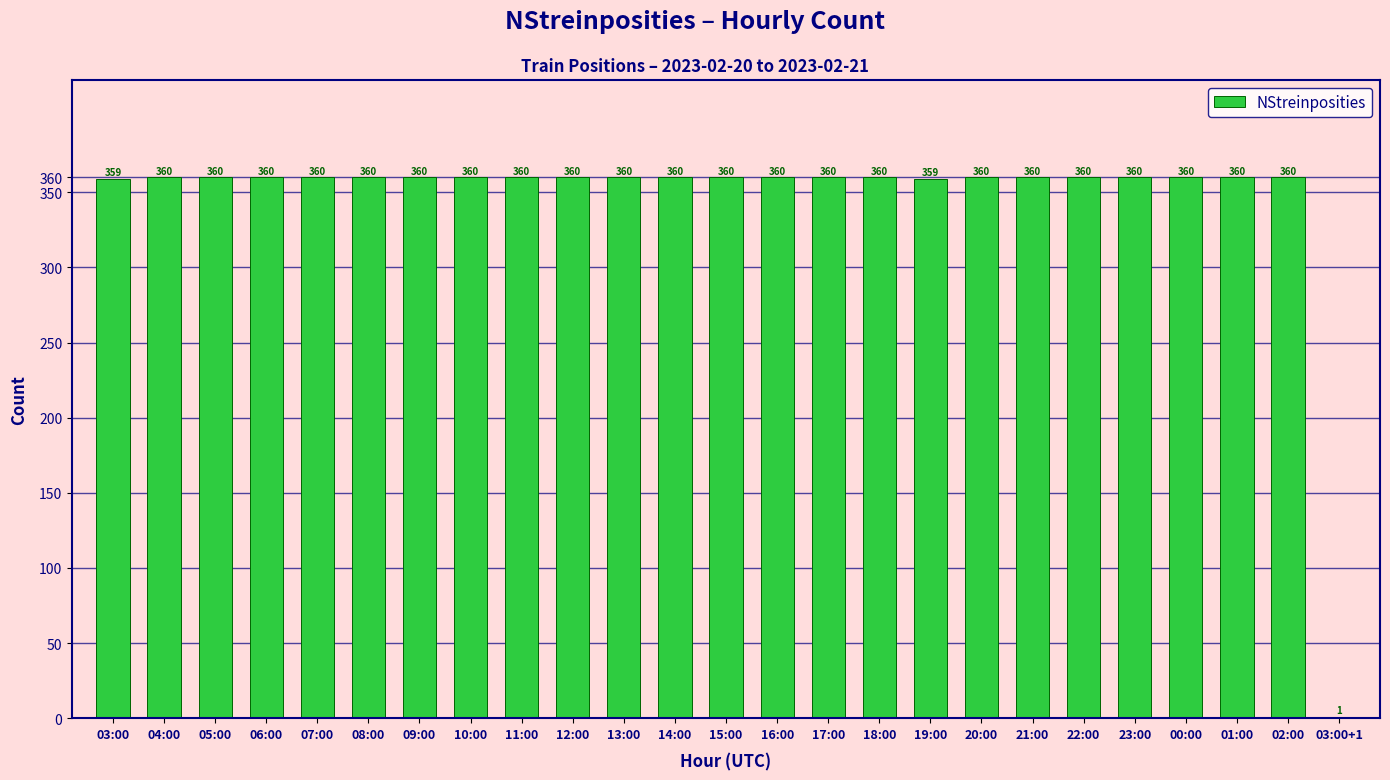

How many data points does each series have?

25